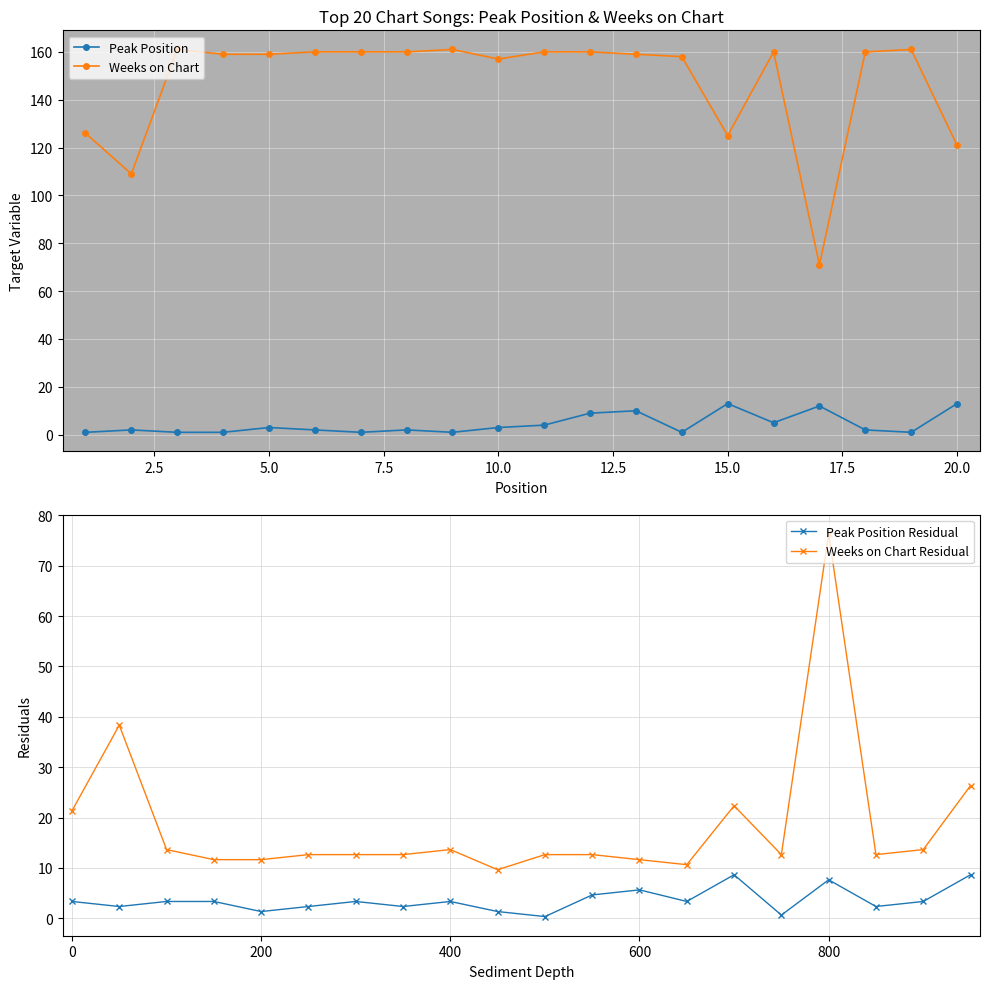

What are all the series names shown in the legend?

Peak Position, Weeks on Chart, Peak Position Residual, Weeks on Chart Residual